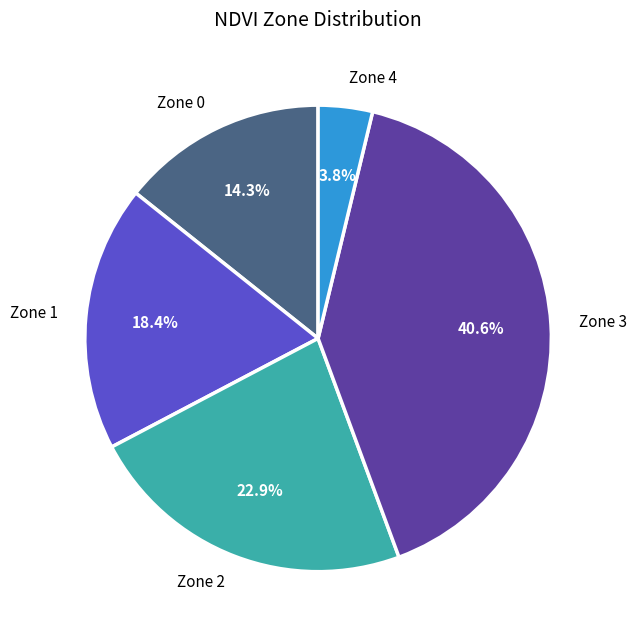

Rank the categories by value from highest to lowest.

Zone 3, Zone 2, Zone 1, Zone 0, Zone 4